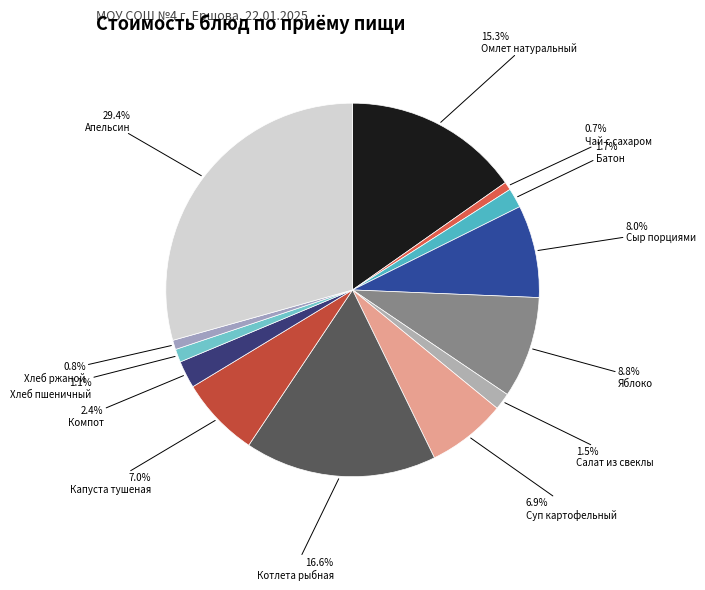

To the nearest percent, what is the difference between the largest and smallest slice percentages?

29%